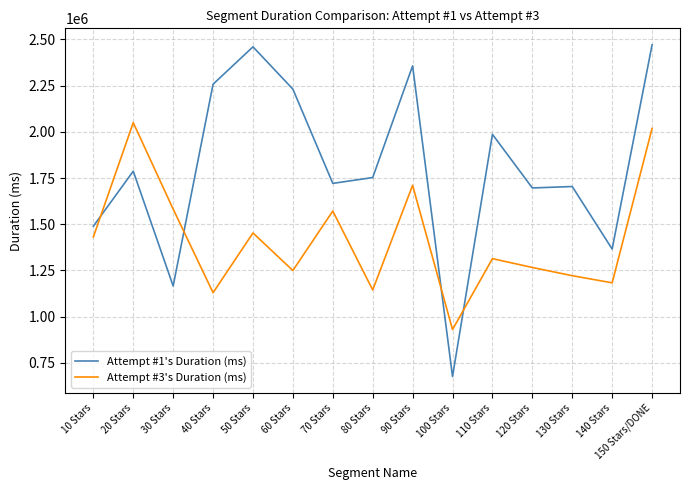

What is the highest value of the Attempt #3's Duration (ms) series?

2049561